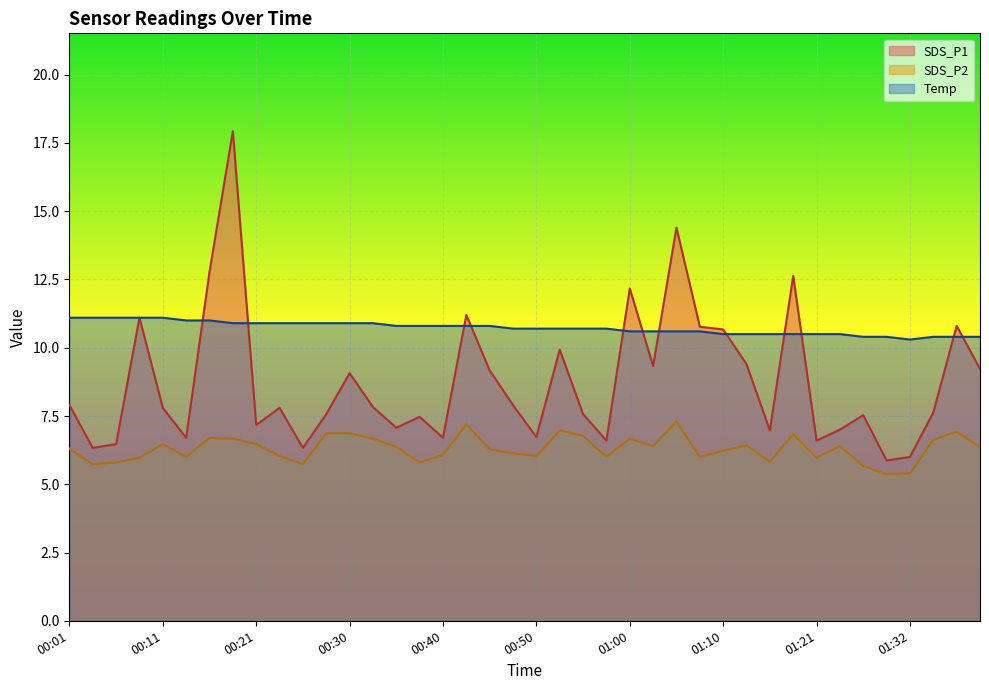

What is the total value across all series at 00:01?

25.3